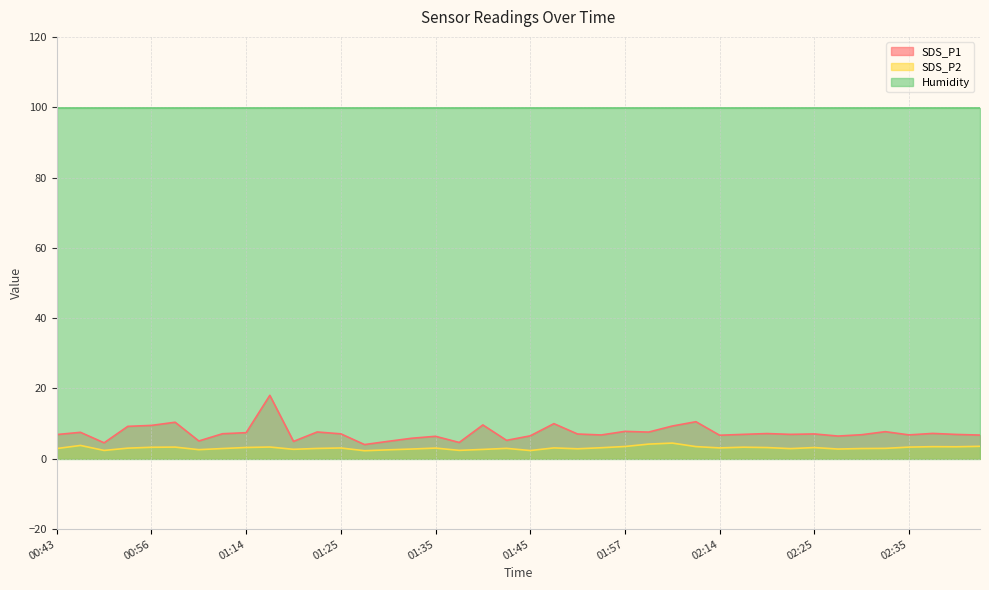

What is the label of the 34th point from the right?

01:01